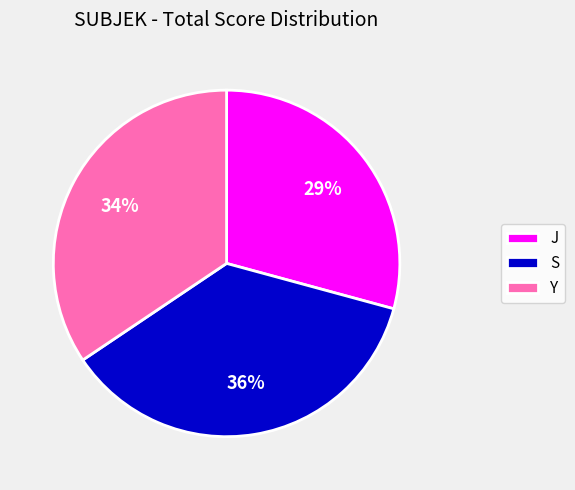

Which slice is the largest?

S